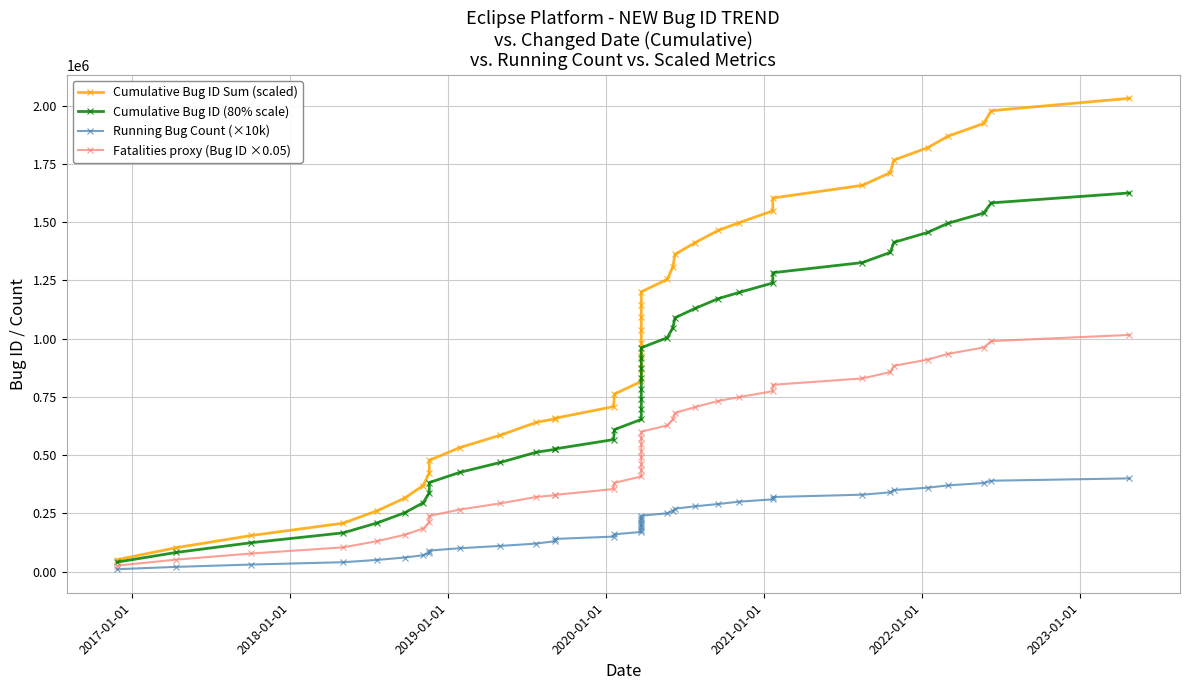

List the series in order of their overall mean, lowest first.

Running Bug Count (×10k), Fatalities proxy (Bug ID ×0.05), Cumulative Bug ID (80% scale), Cumulative Bug ID Sum (scaled)